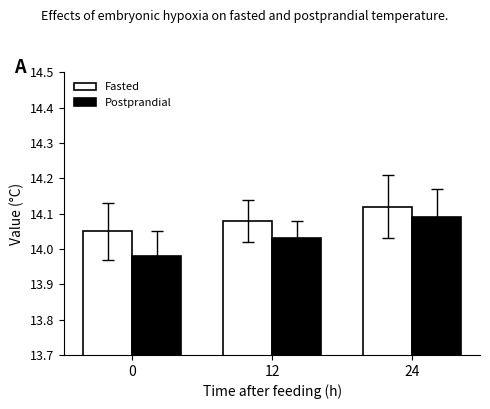

Which label corresponds to the largest value in the chart?

24